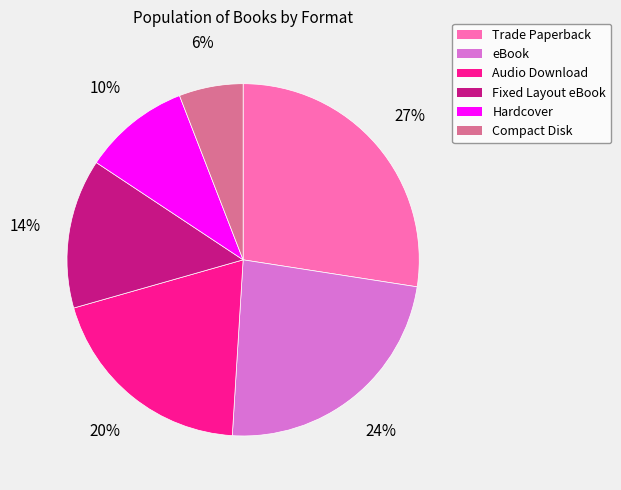

Approximately how many times larger is the value at Audio Download compared to Compact Disk?

3.3